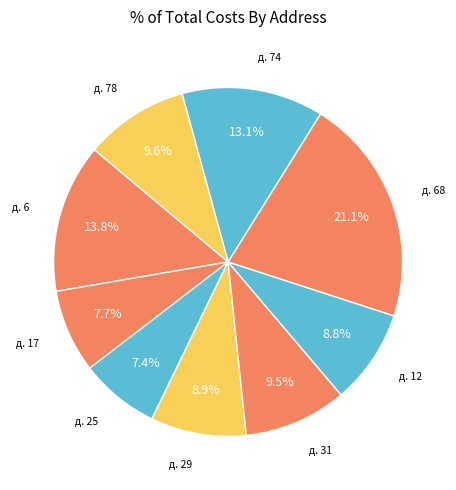

Do д. 68 and д. 74 together represent more than half of the pie?

No